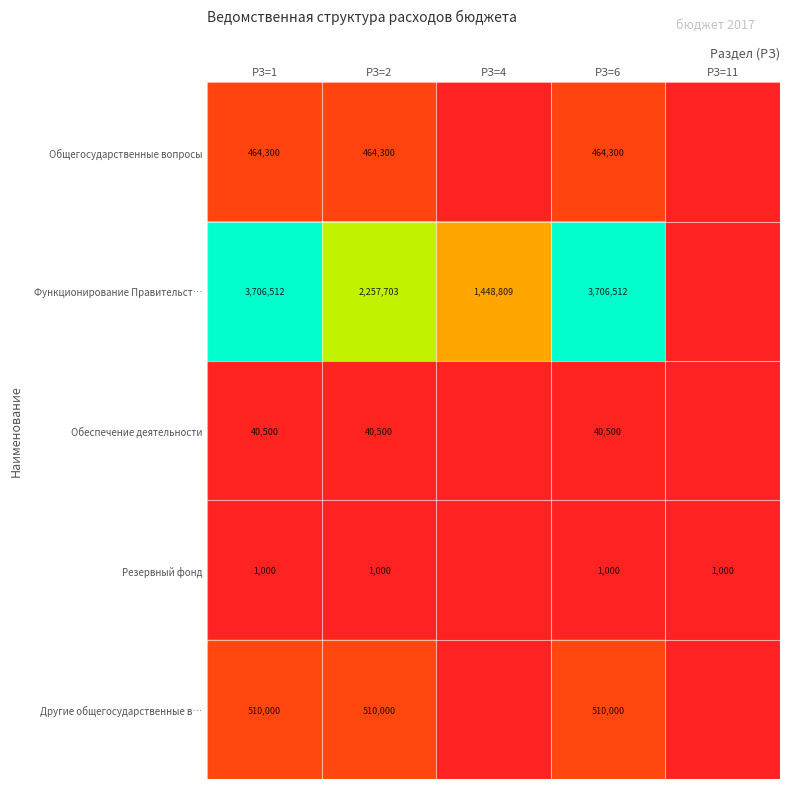

True or false: Другие общегосударственные в… has a value of 510000 at РЗ=2.

True